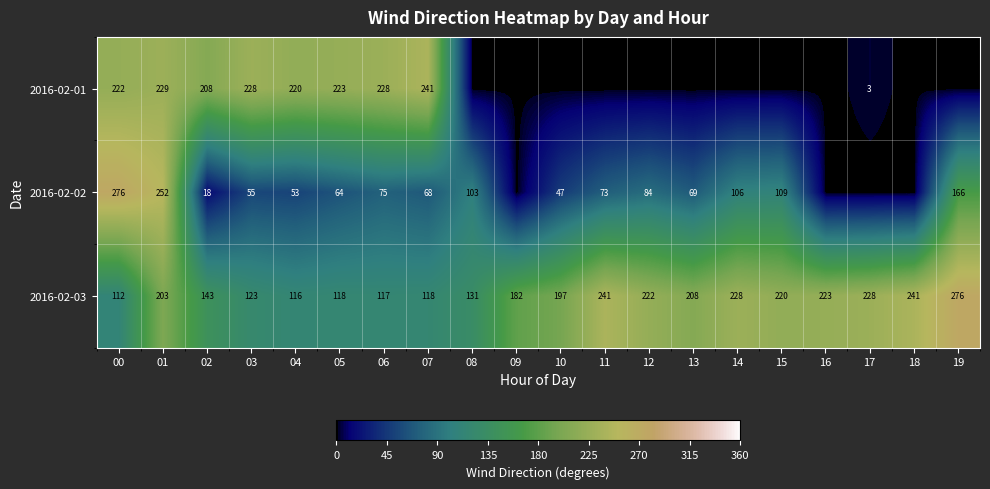

How many series are shown in this chart?

3